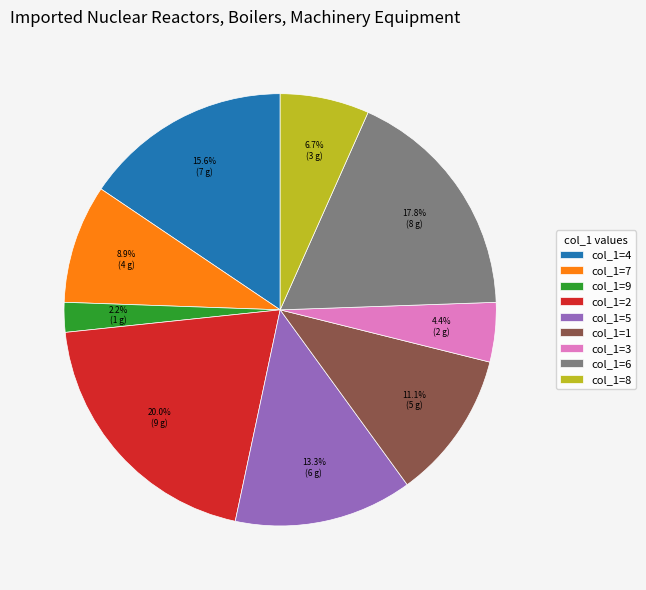

What is the largest slice in the pie chart?

col_1=2